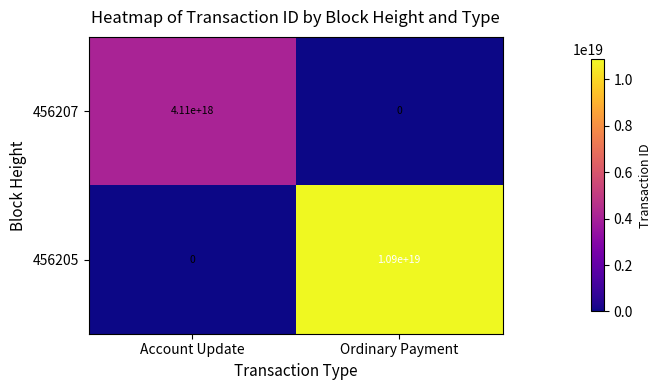

Which series has the largest range (max minus min)?

456205